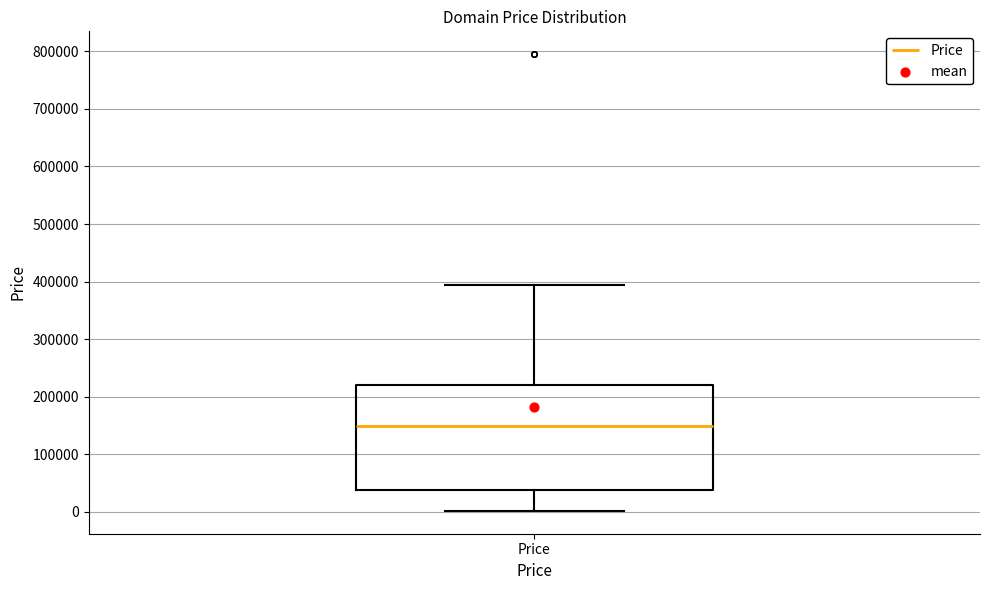

Where does the median line of the box for Price sit on the y-axis? The values are not printed on the chart, so give them approximately, as read against the axis.

150000